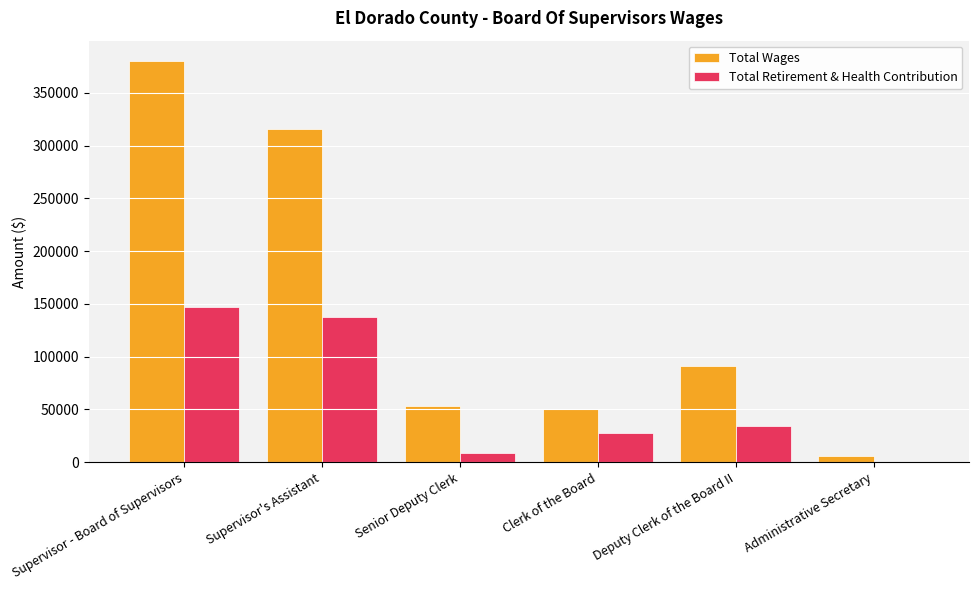

The value of Total Wages at Supervisor's Assistant is 315533. True or false?

True